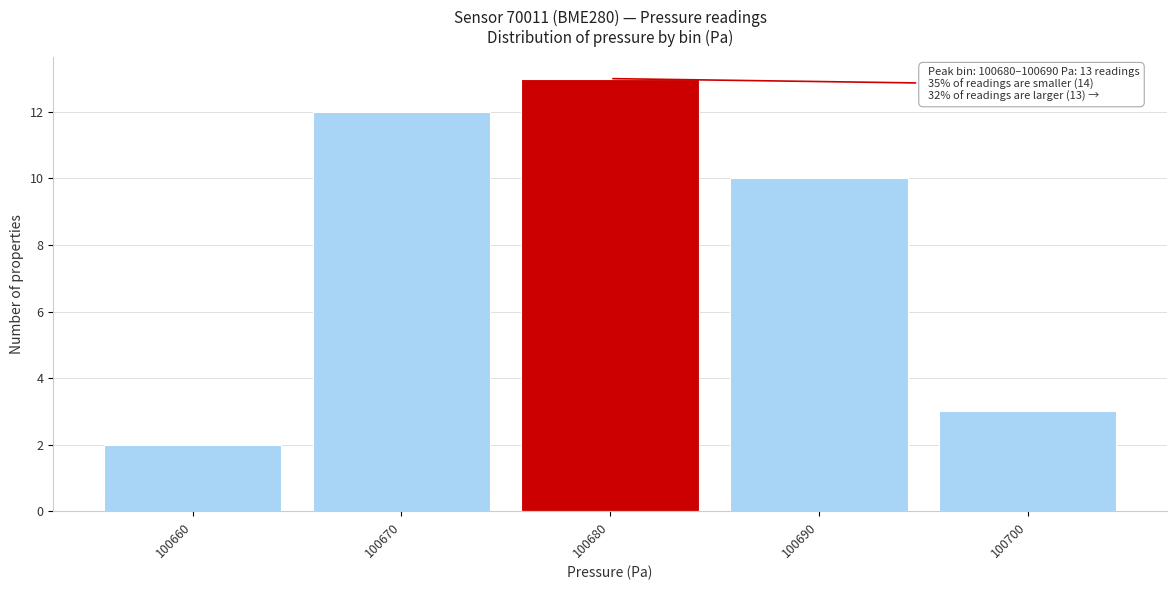

Reading left to right, what are all the values shown in this chart?

100660=2	100670=12	100680=13	100690=10	100700=3